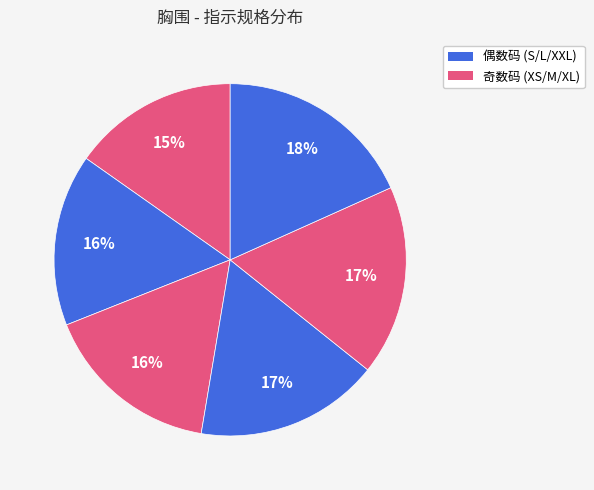

How many segments does this pie chart have?

6